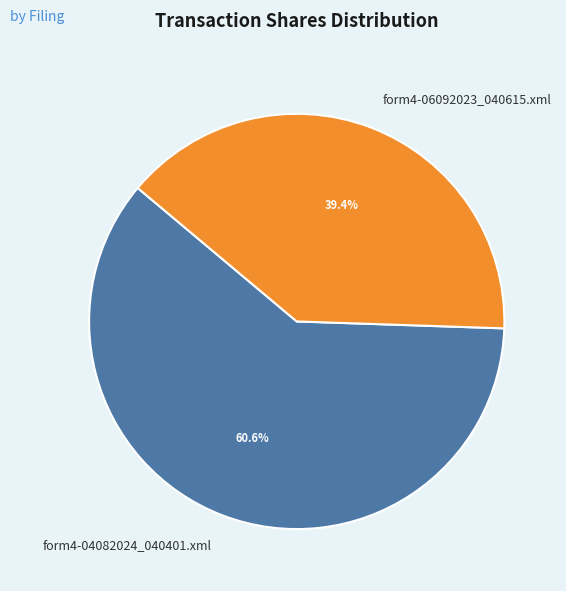

To the nearest percent, what is the difference between the form4-06092023_040615.xml and form4-04082024_040401.xml slice percentages?

21%